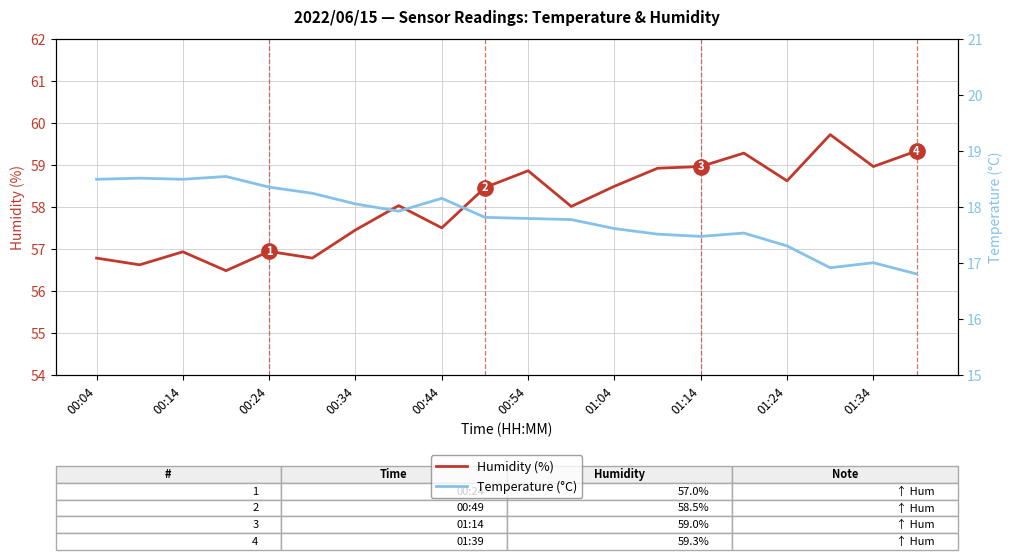

Is this an area chart (filled region under the line)?

No